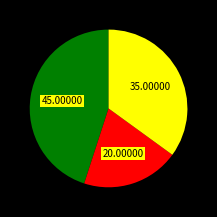

Is there any slice that represents more than half of the pie?

No